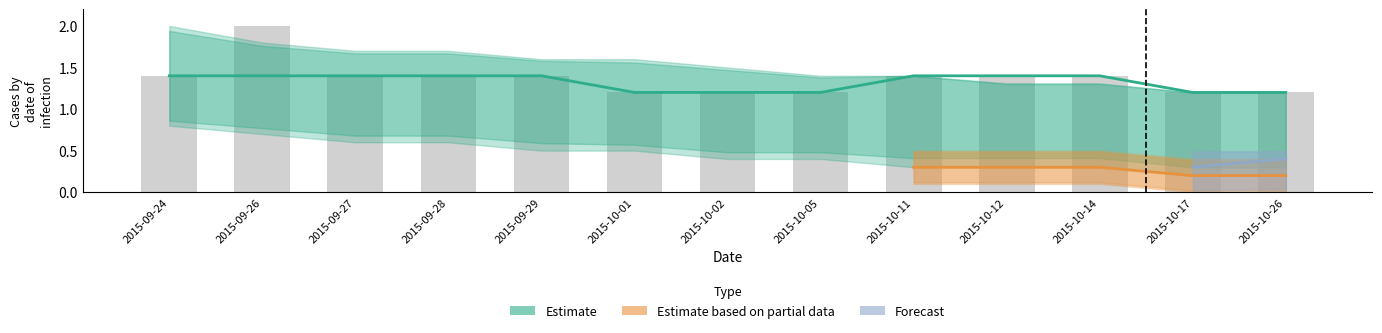

What is the difference between the second highest and second lowest values?

0.2